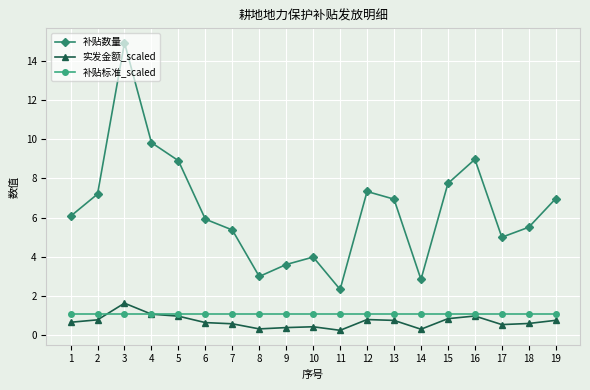

Which series has the widest spread of values?

补贴数量